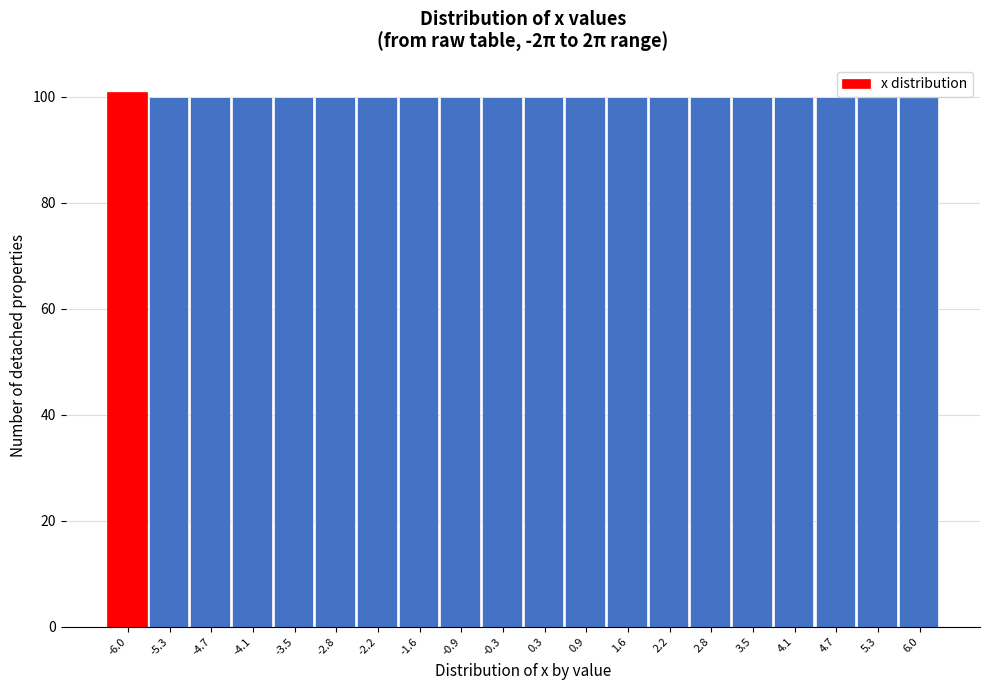

How tall is the bar that spans 0.0 to 0.6 on the x-axis? Neither the bar edges nor the heights are printed on the chart, so give them approximately, as read against the axes.

100